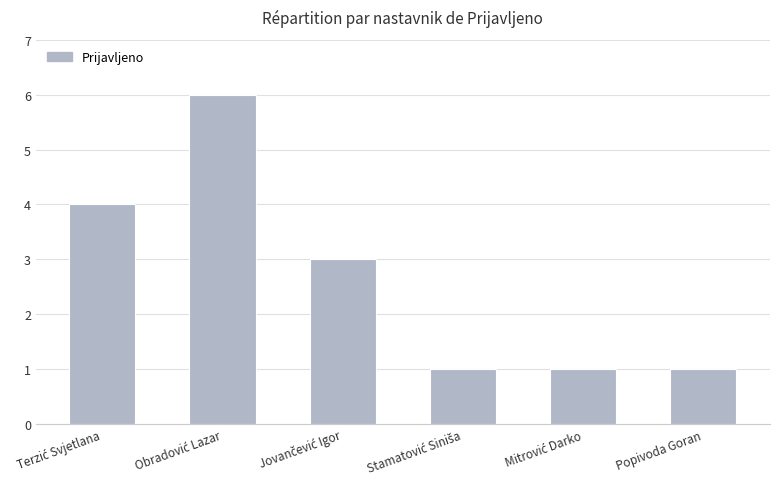

Reading left to right, transcribe all the data shown in this chart.

4	6	3	1	1	1